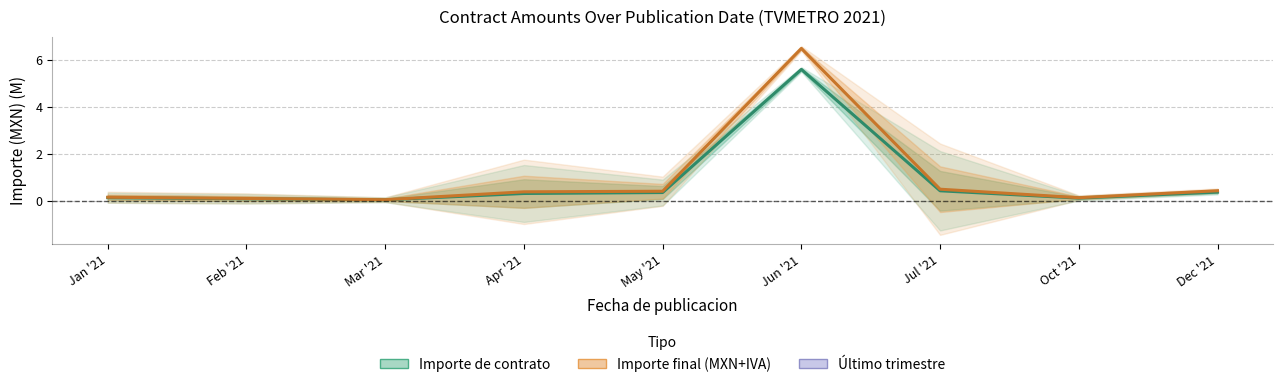

Is the value of Importe final (MXN + IVA) at Feb '21 greater than the value of Importe de contrato at Dec '21?

No